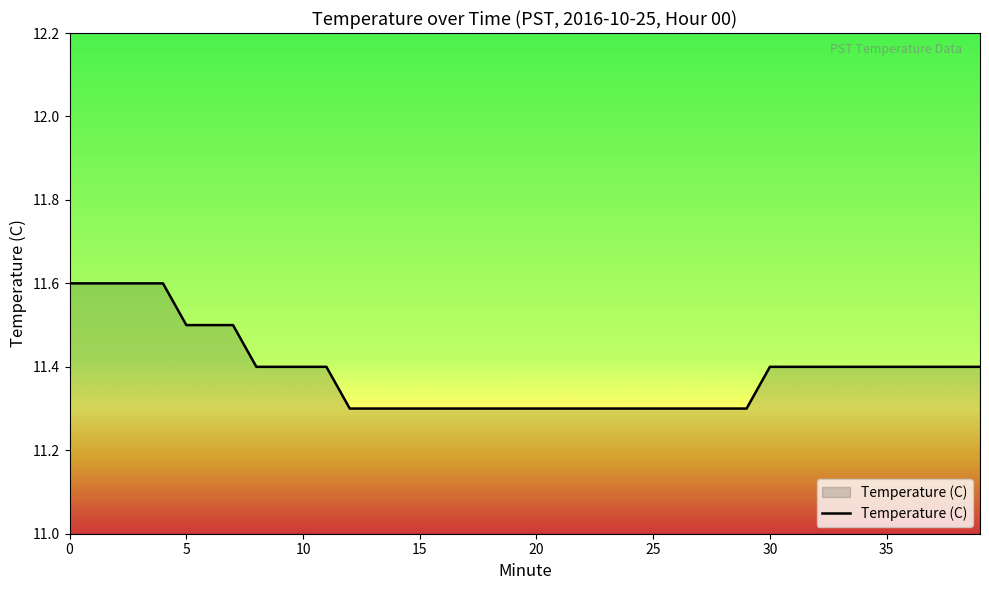

Does the chart have visible grid lines?

No